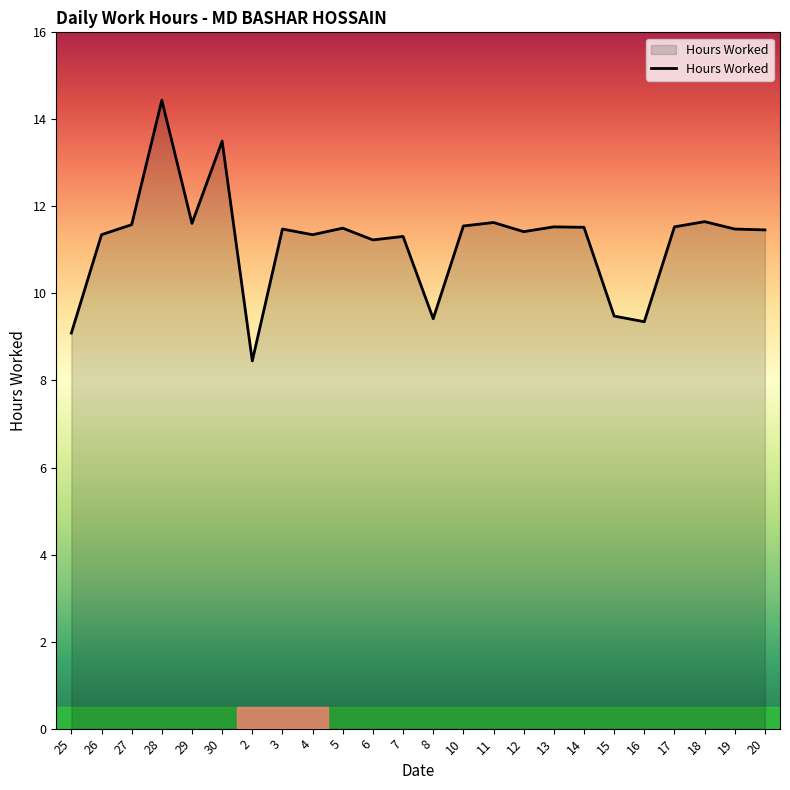

What is the difference between the maximum and minimum values?

6.0